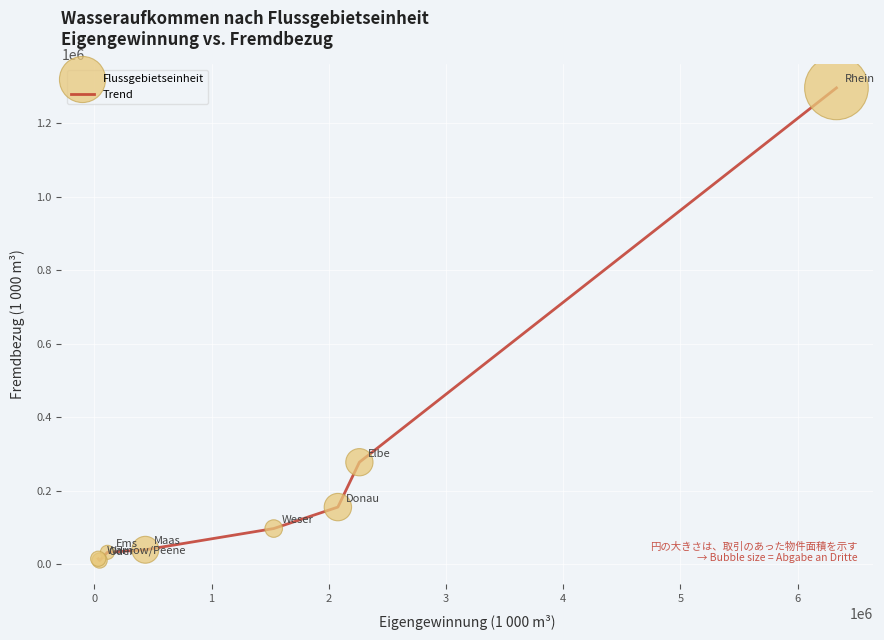

True or false: there are more than 2 points higher than both neighbors.

False